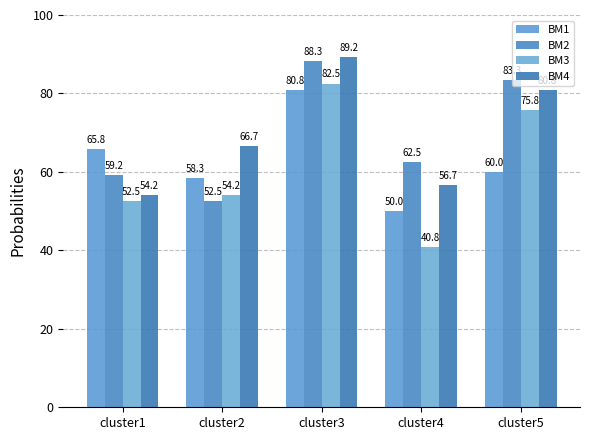

What is the average value of the BM3 series?

61.2